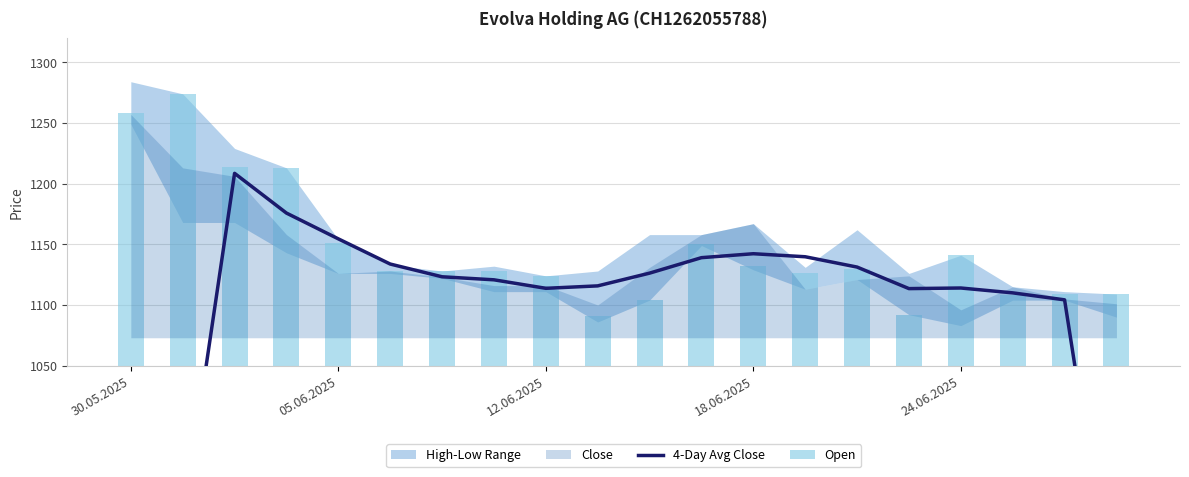

How many data points in Open are above 1128?

9